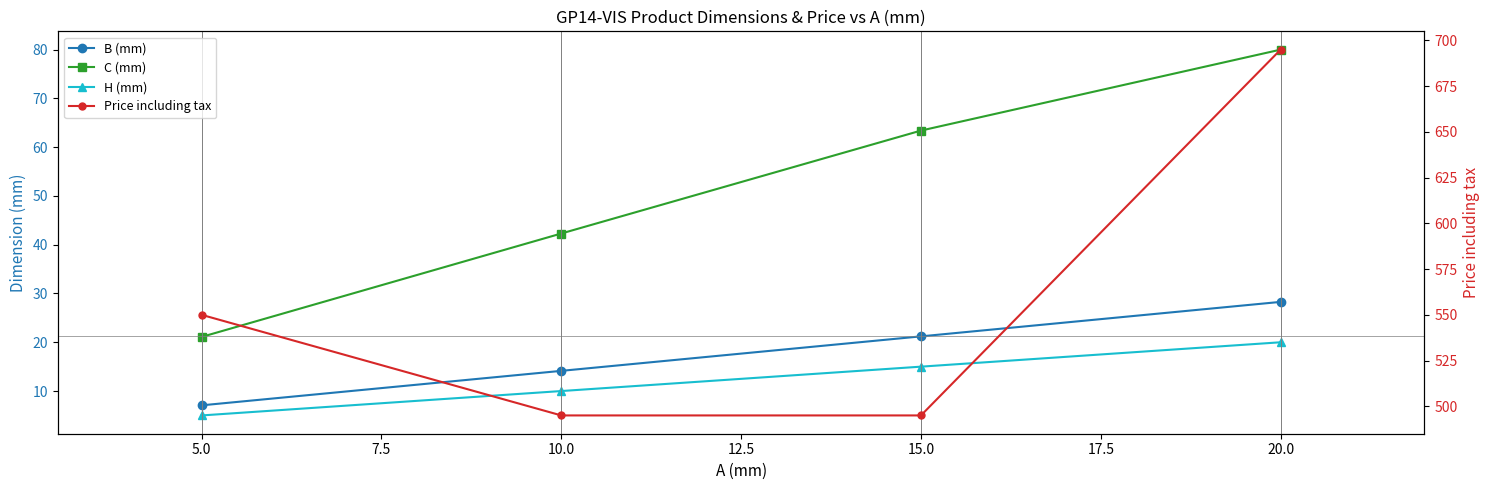

What are all the series names shown in the legend?

B (mm), C (mm), H (mm), Price including tax